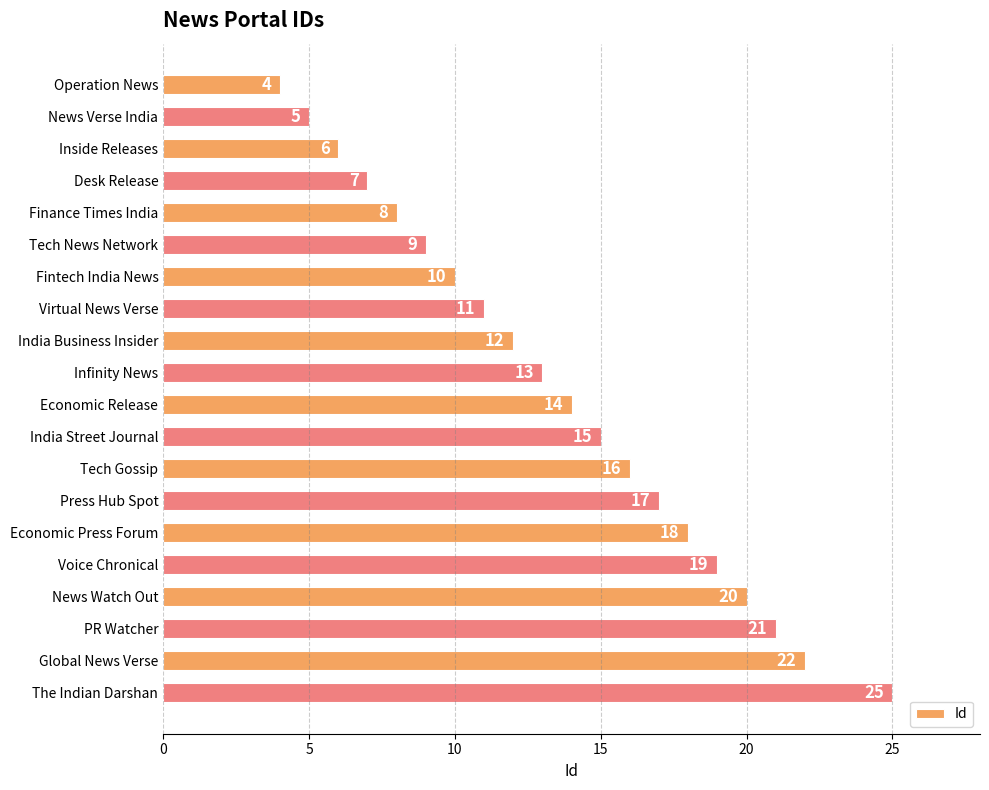

What is the ratio of the value at PR Watcher to the value at Tech News Network?

2.3